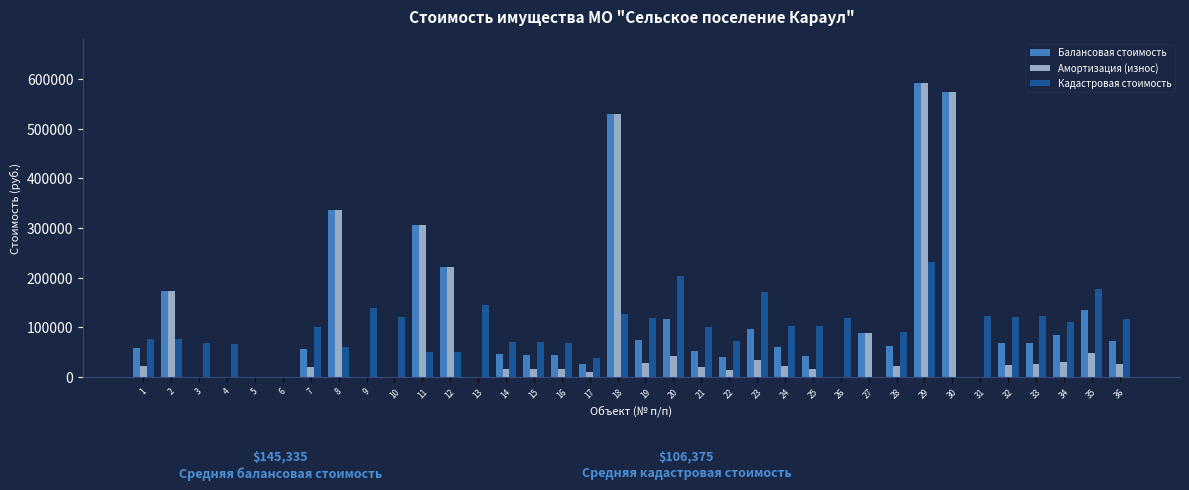

What is the maximum value for Амортизация (износ)?

591838.5